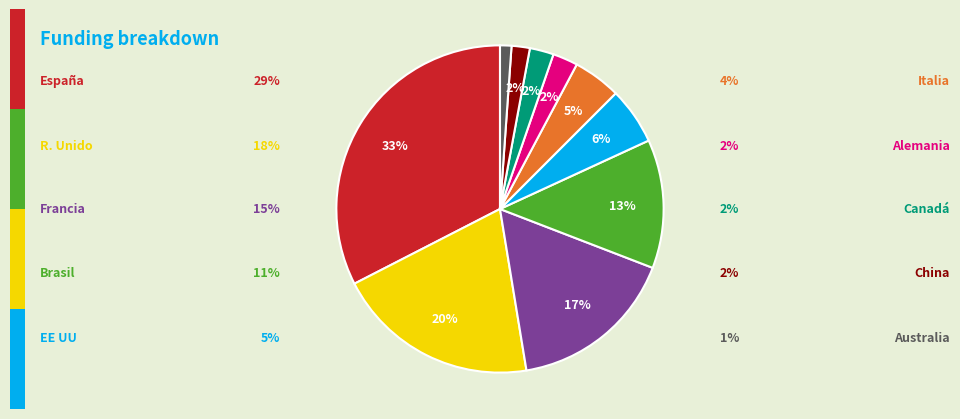

To the nearest percent, what is the average slice percentage?

10%